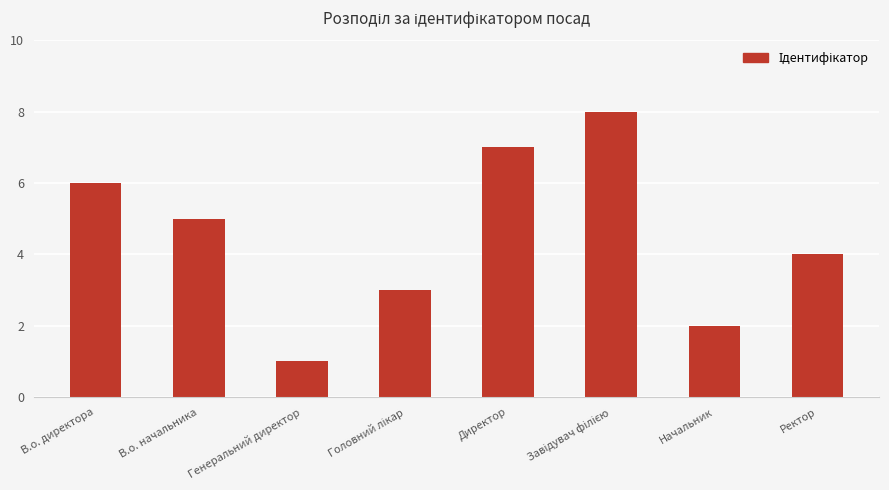

What is the change in value from В.о. директора to Директор?

+1